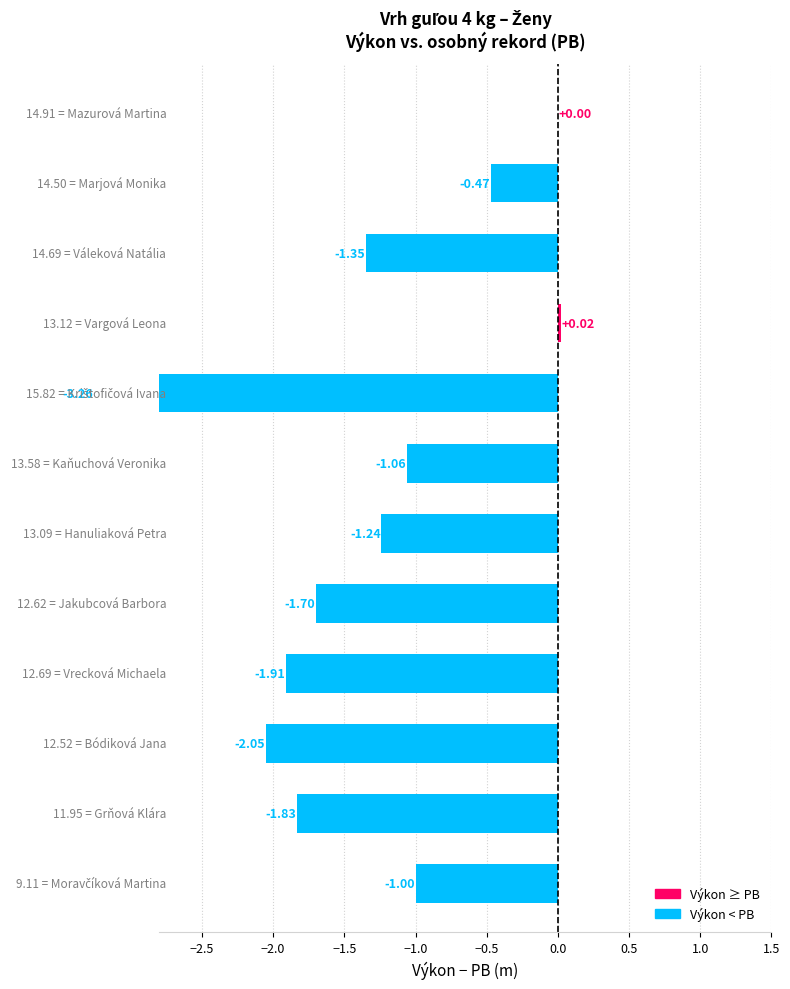

What value does the PB series have at Hanuliaková Petra?

13.1